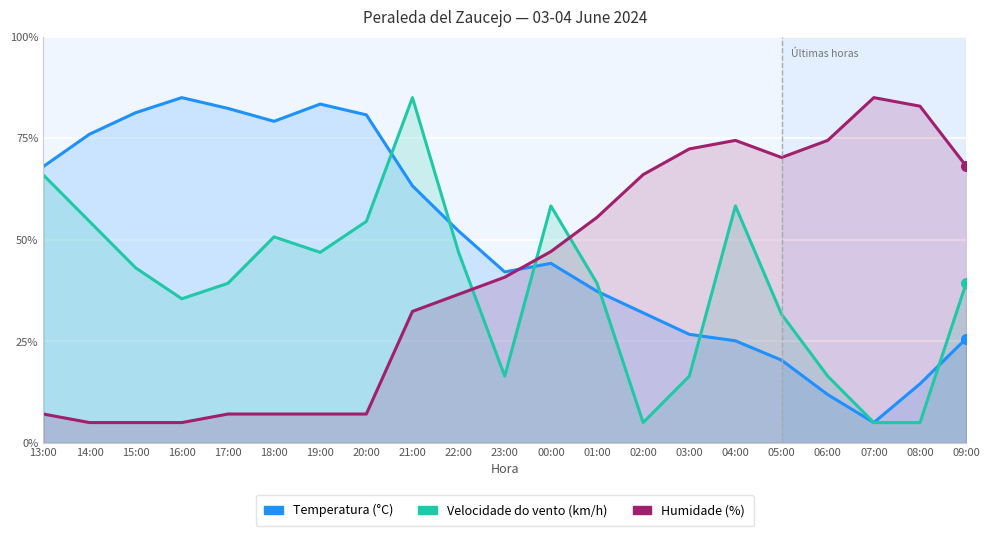

What is the sum of the Velocidade do vento (km/h) values at 00:00 and 15:00?

101.4